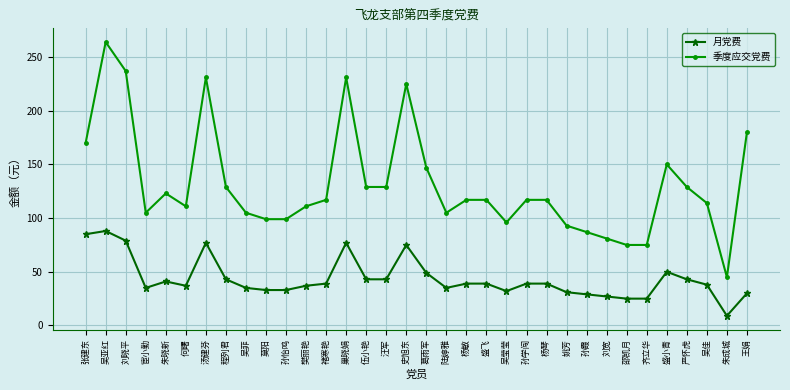

True or false: 季度应交党费 and 月党费 intersect in this chart.

False